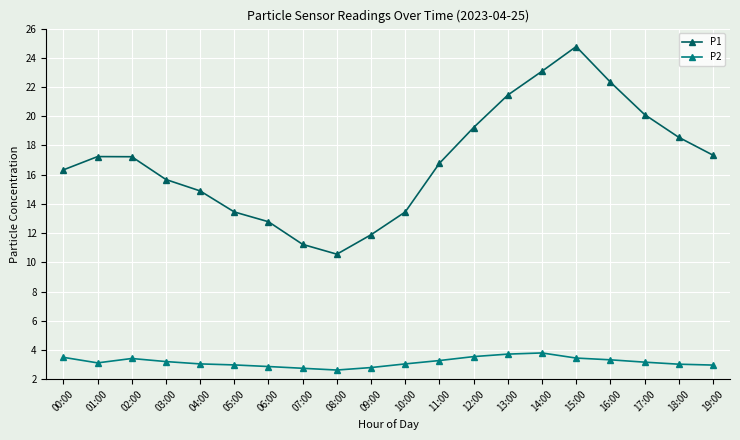

Which series has the largest range (max minus min)?

P1